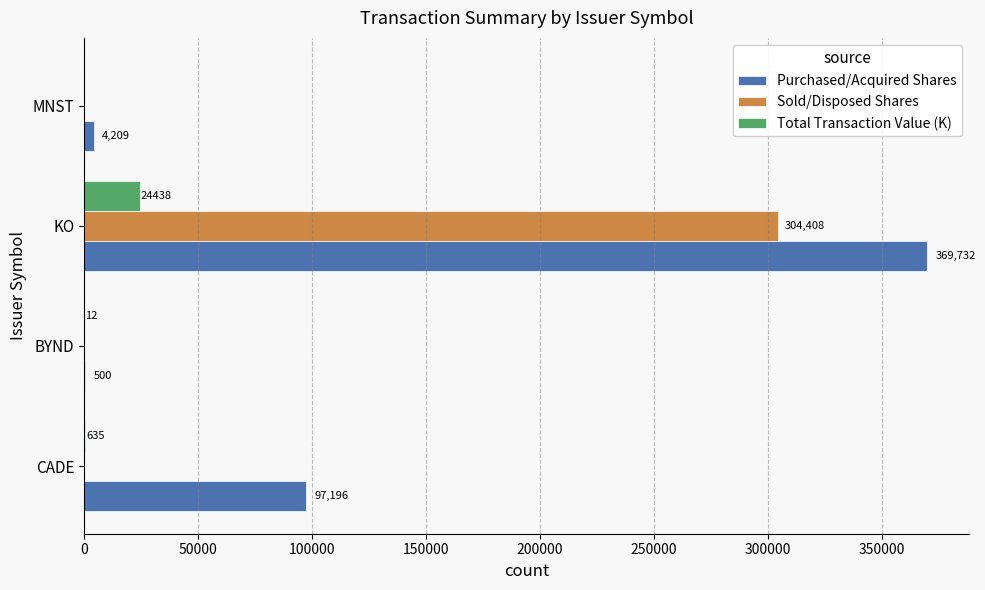

True or false: Purchased/Acquired Shares has a value of 133414.8 at CADE.

False